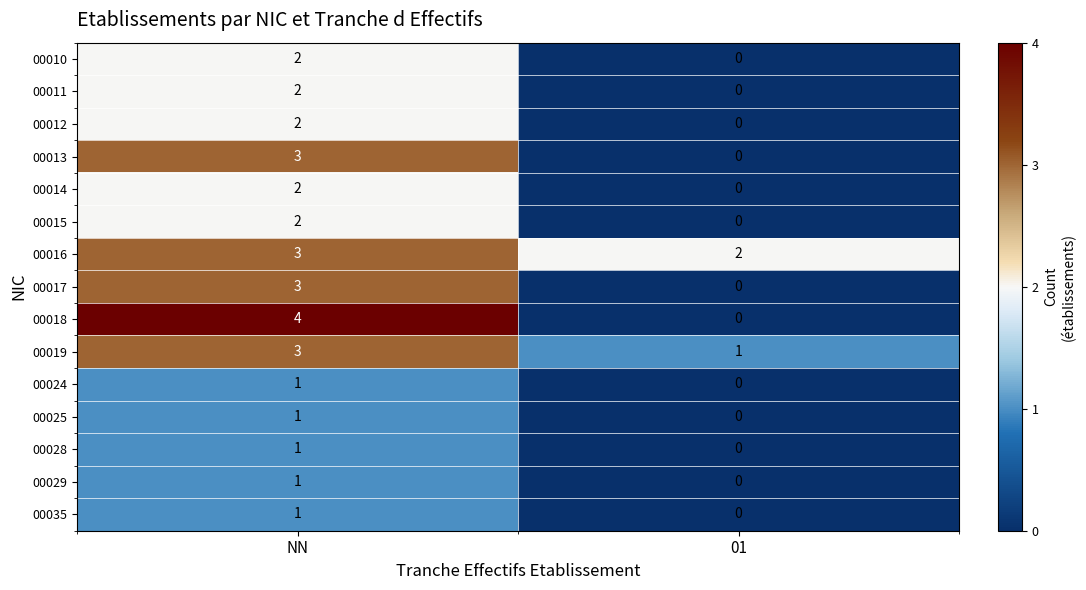

What is the maximum value shown in the chart?

4